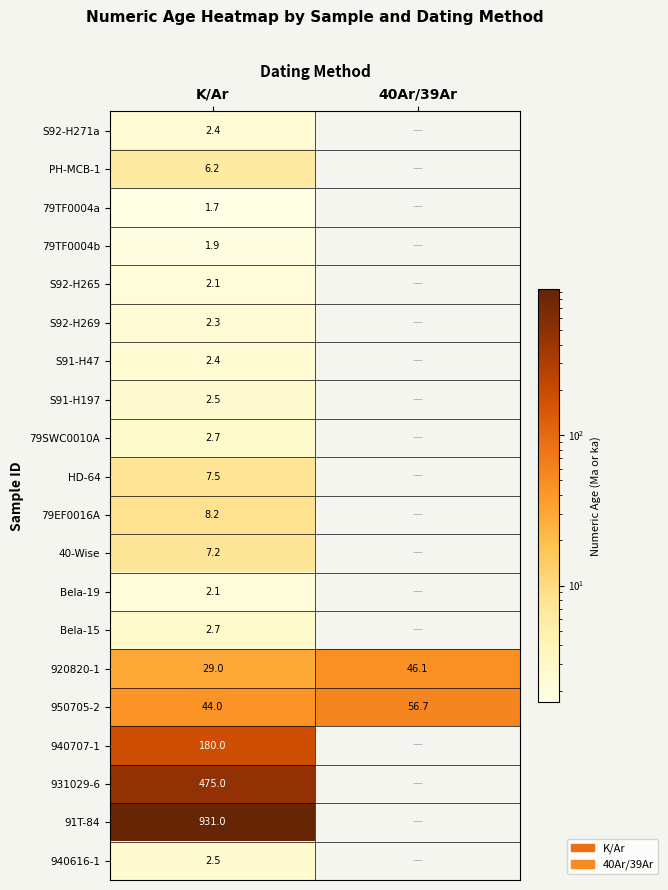

At which label is 79TF0004b closest to 1?

K/Ar